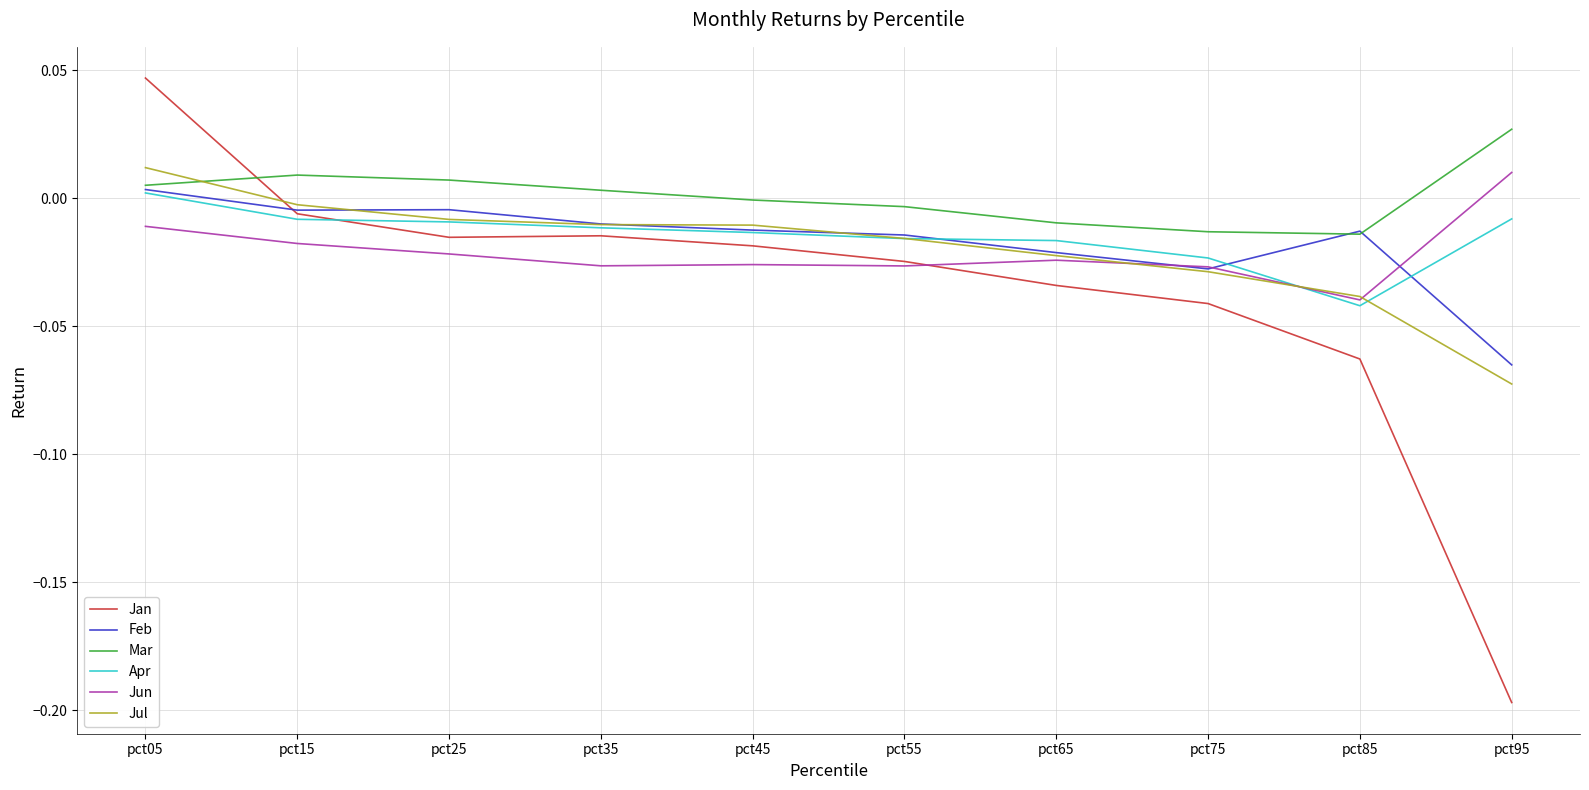

Between pct65 and pct95, which series saw the biggest shift?

Jan